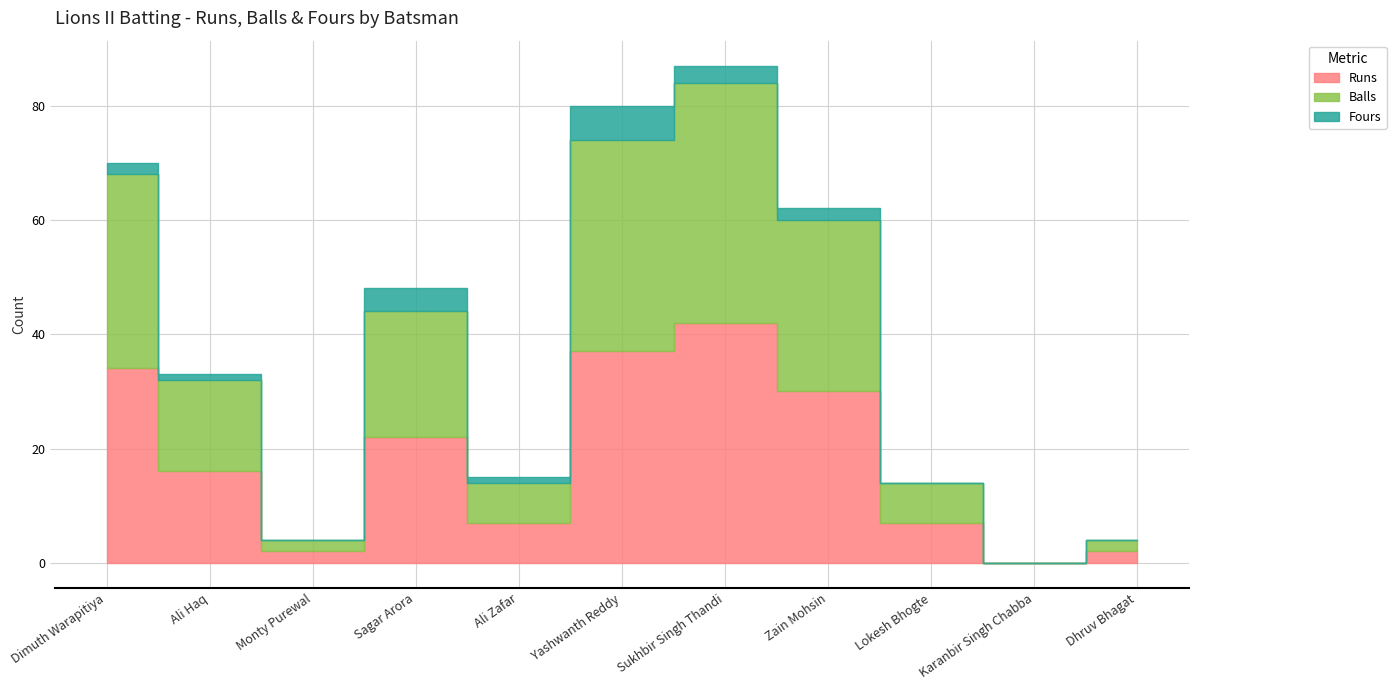

Which label corresponds to the smallest value in the chart?

Karanbir Singh Chabba